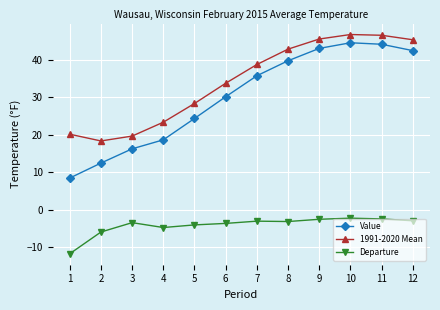

How many series are shown in this chart?

3